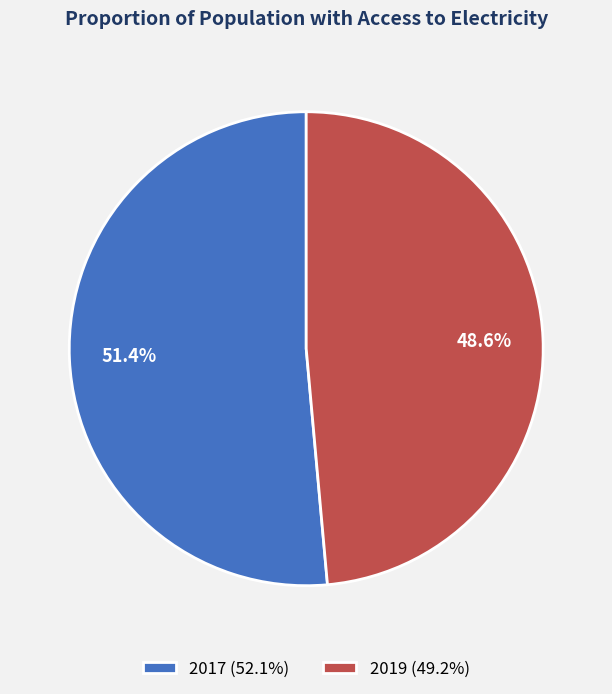

Which category has the smallest portion of the pie?

2019